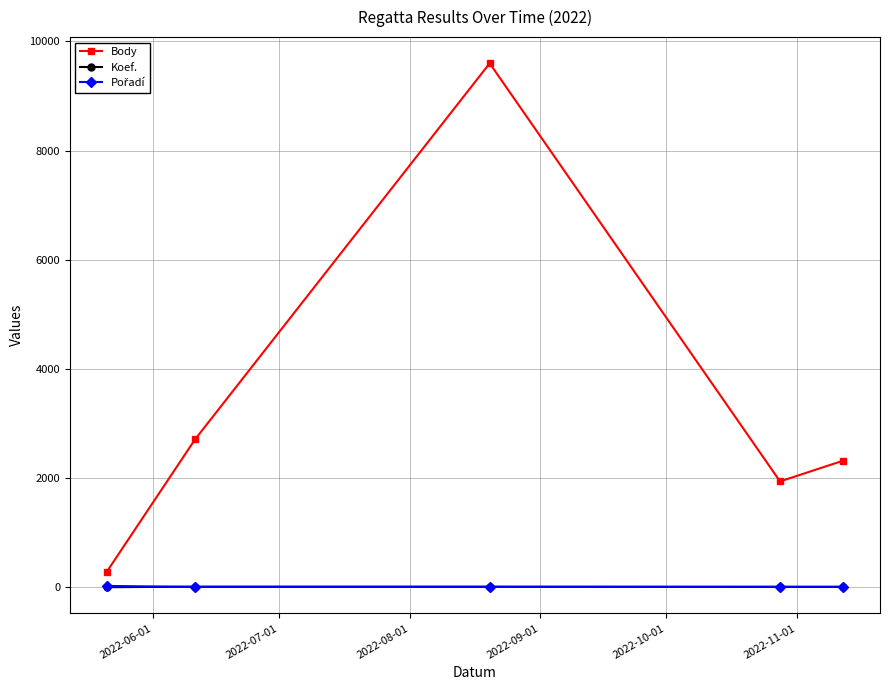

What is the maximum value for Body?

9600